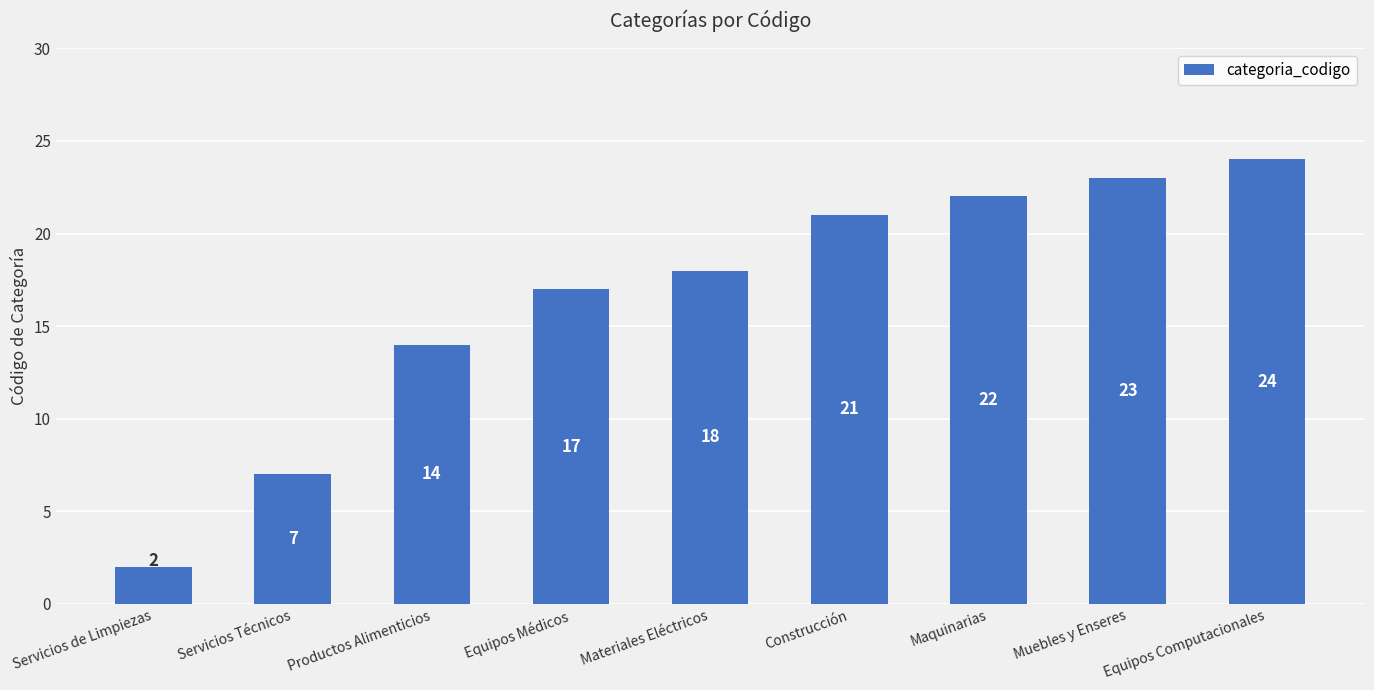

What is the sum of the values at Servicios Técnicos and Equipos Computacionales?

31